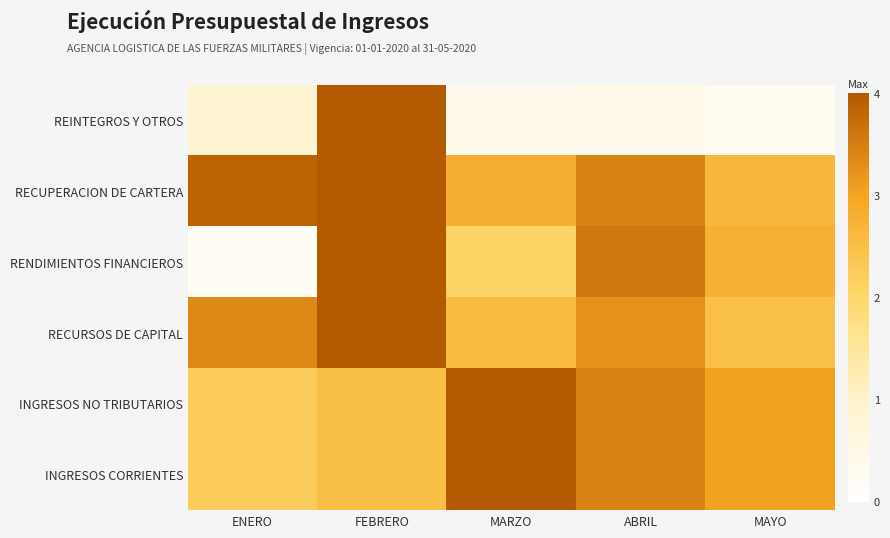

What is the minimum value shown in the chart?

0.2